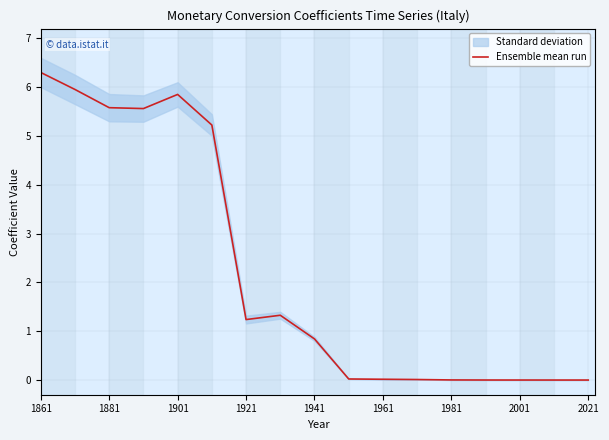

True or false: the data has more than 2 interior local peaks.

False